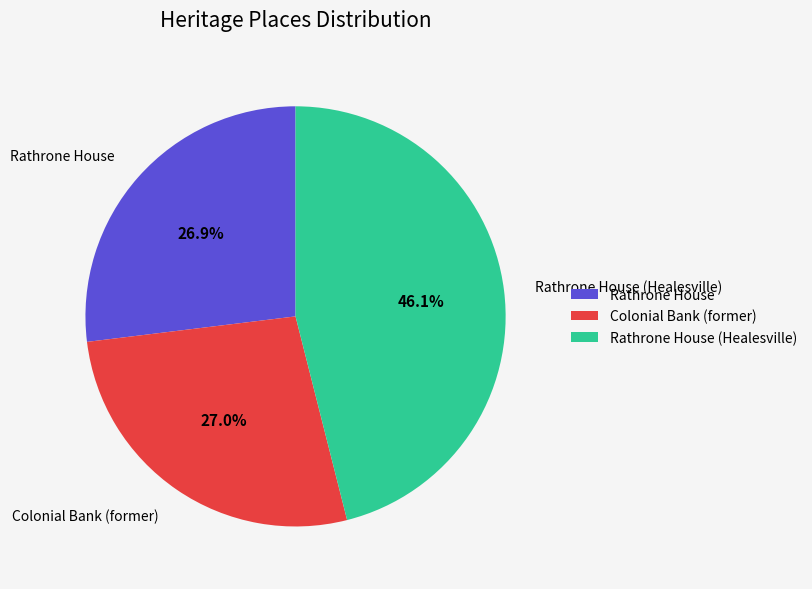

True or false: Colonial Bank (former) accounts for 27% of the total.

True